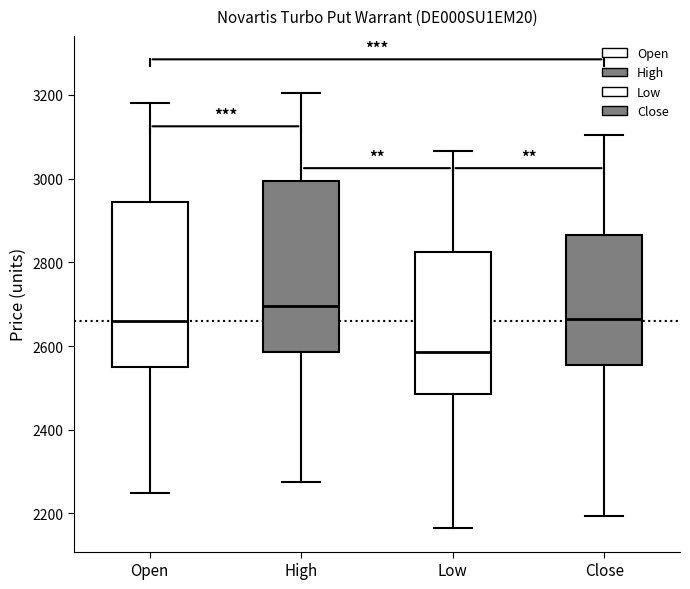

Where is the lower edge of the box for Open on the y-axis? The values are not printed on the chart, so give them approximately, as read against the axis.

2560